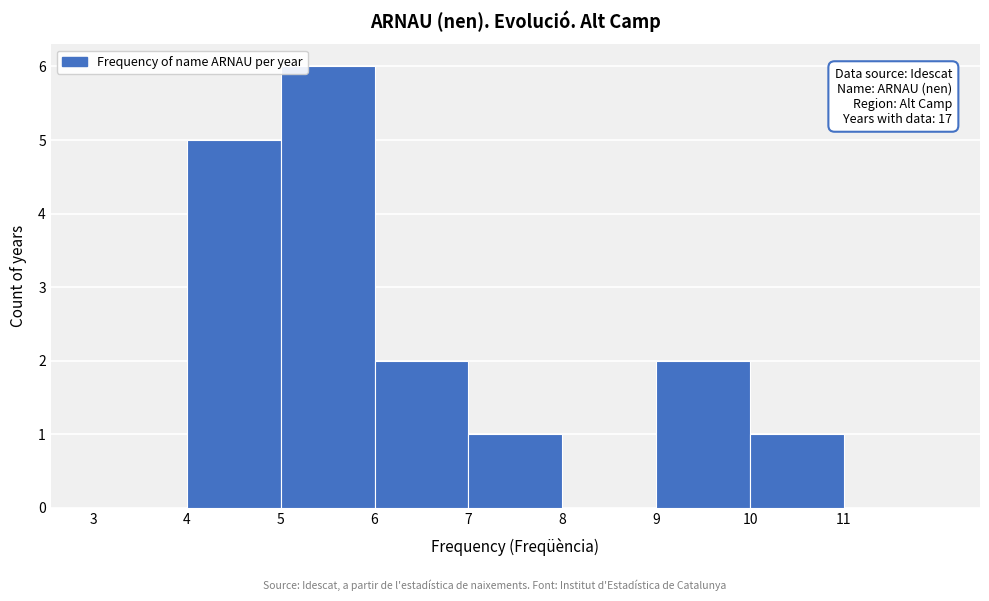

Over which range of the x-axis is the bar tallest?

5 to 6